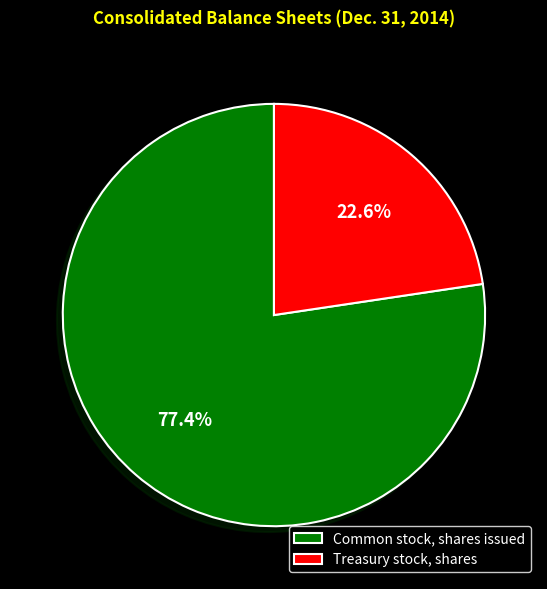

Is it true that Common stock, shares issued is 71% of the pie?

False